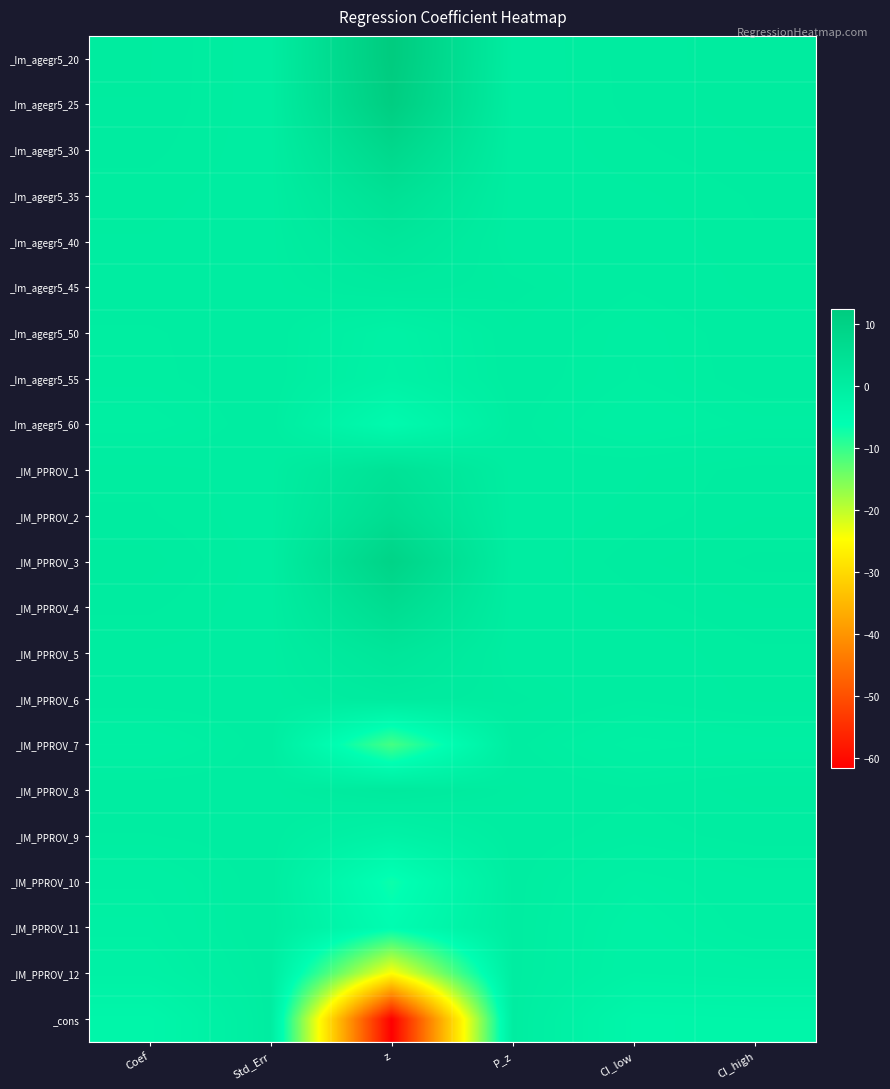

What is the total value across all series at Coef?

-4.7